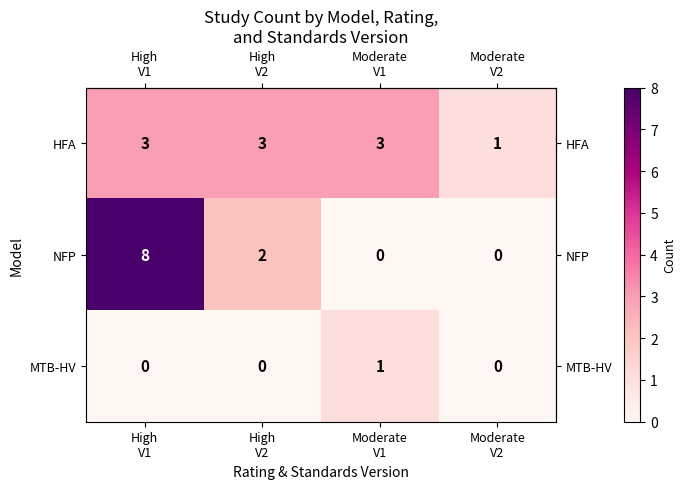

Reading right to left, transcribe all the data shown in this chart.

HFA: 1	3	3	3
NFP: 0	0	2	8
MTB-HV: 0	1	0	0